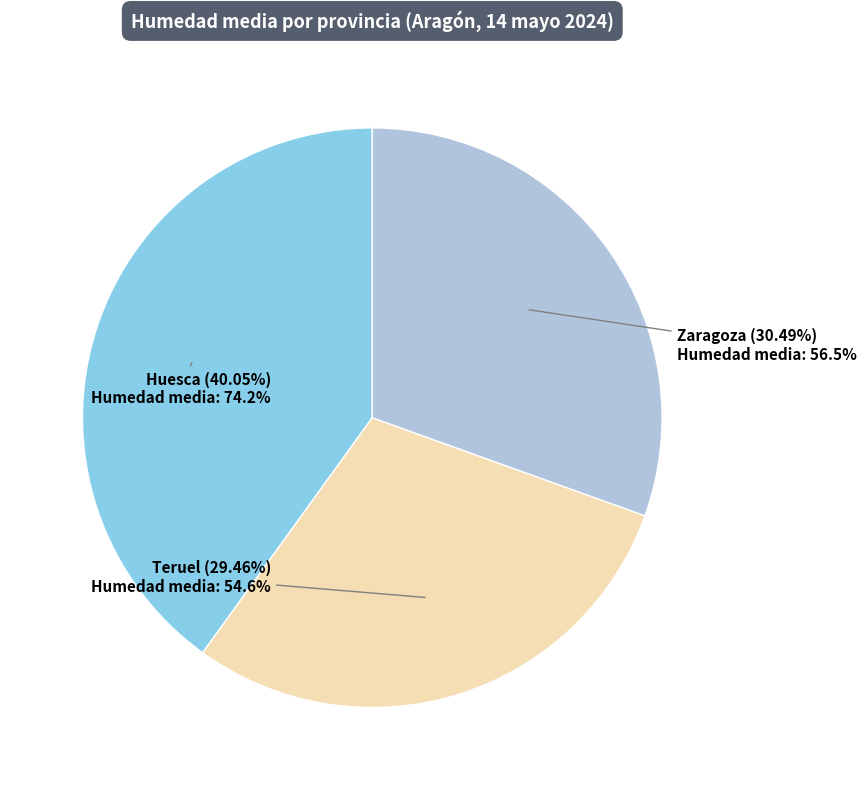

To the nearest percent, what is the average slice percentage?

33%